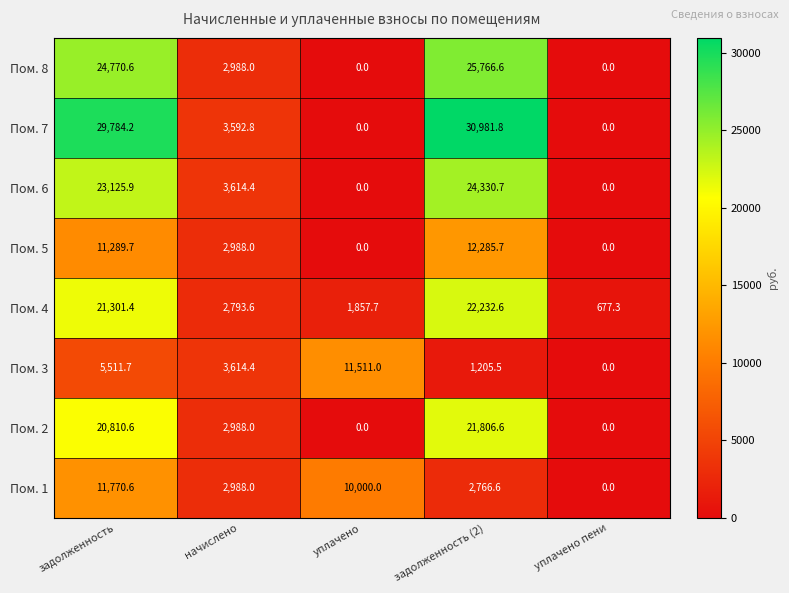

How many values in the Пом. 4 series exceed 2793?

3